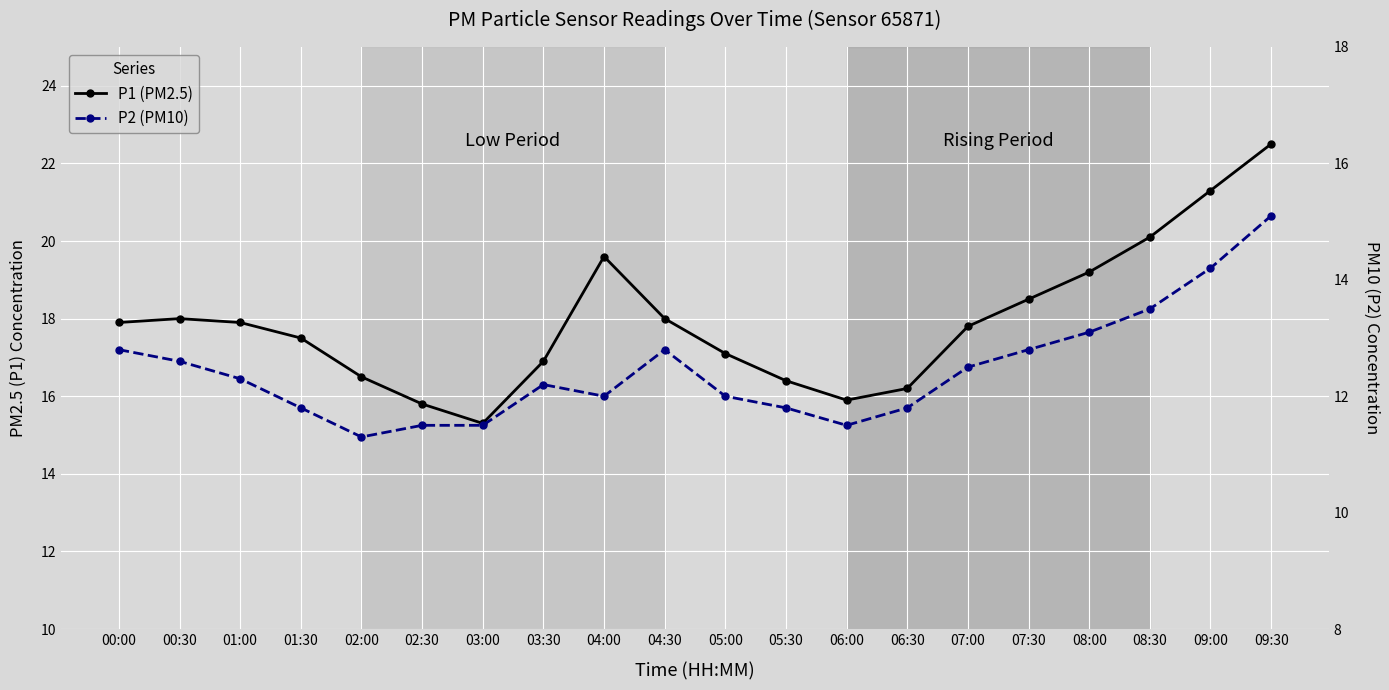

Does the chart display data point markers on the line(s)?

Yes